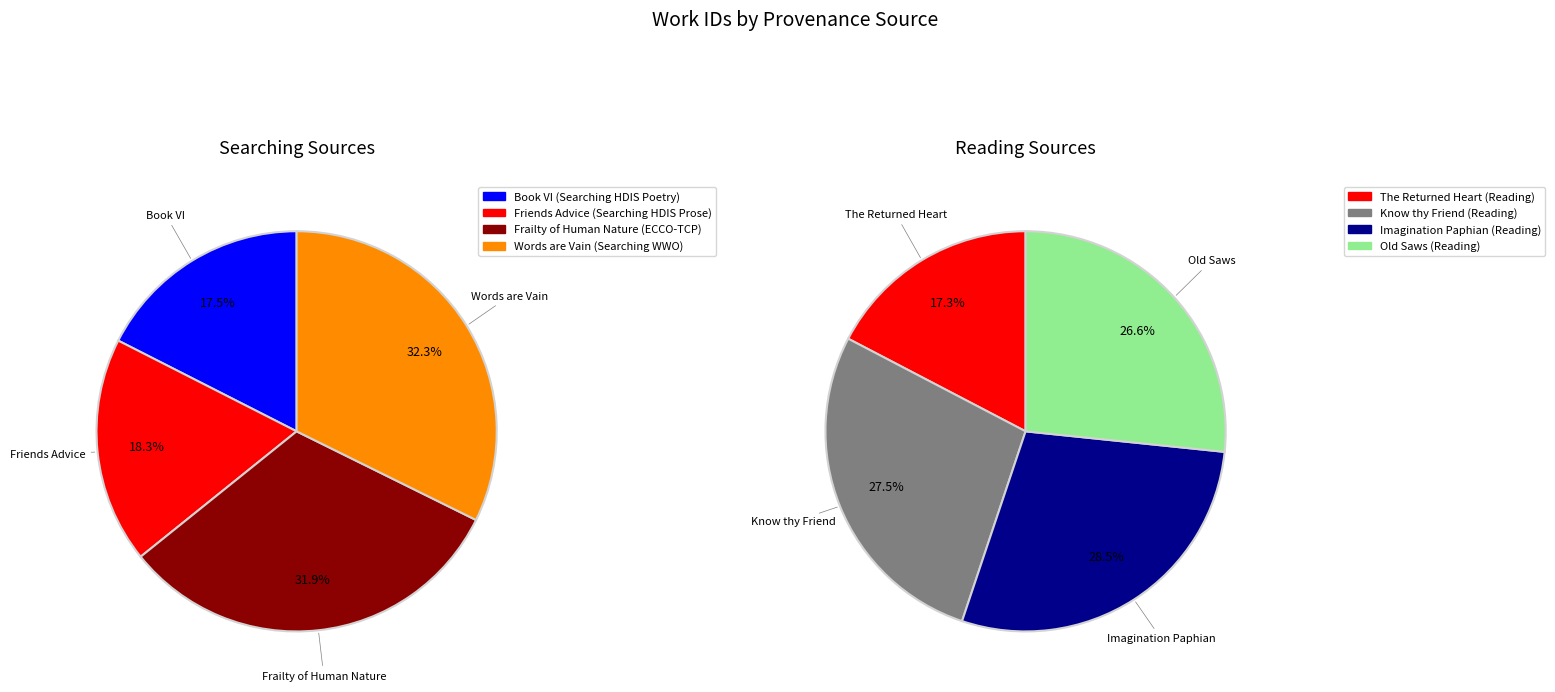

What is the change in value from Book VI (Searching HDIS Poetry) to Friends Advice (Searching HDIS Prose)?

+179